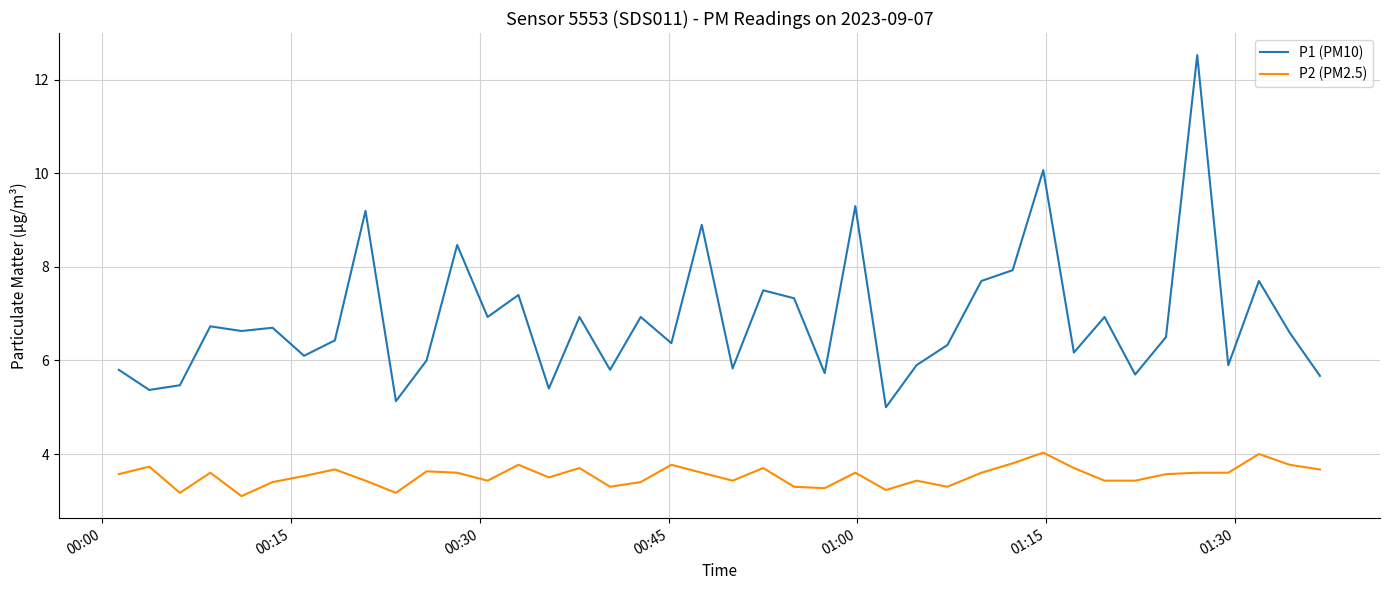

Rank the series by their average value, from lowest to highest.

P2 (PM2.5), P1 (PM10)